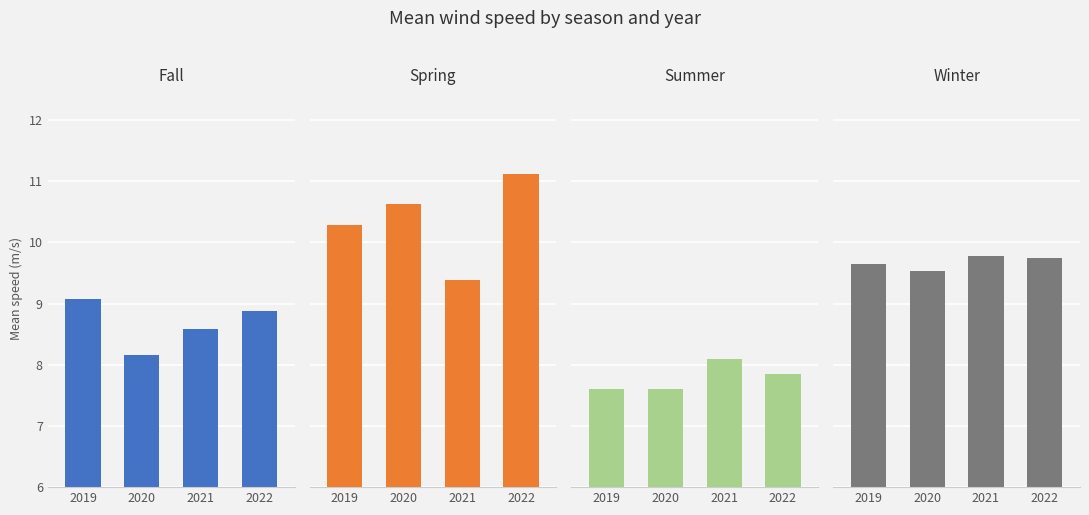

How many groups of bars are there?

4